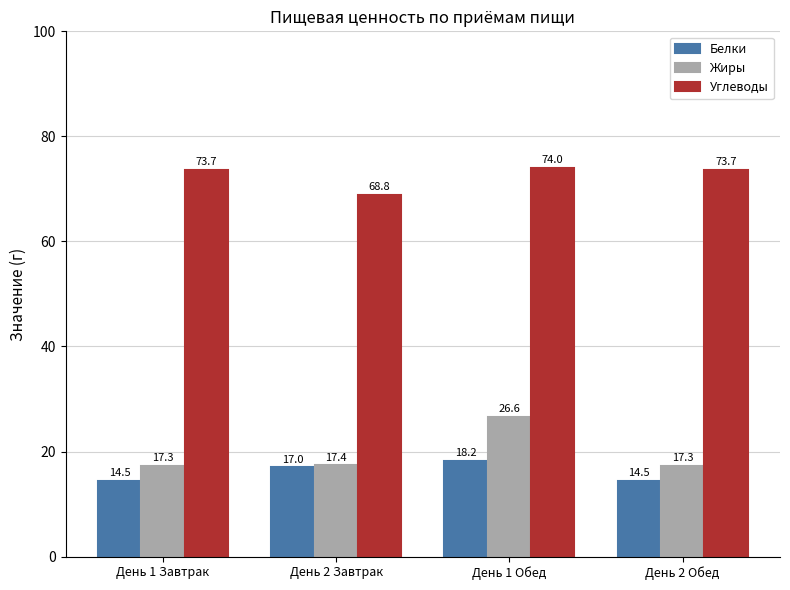

How many groups of bars are there?

4